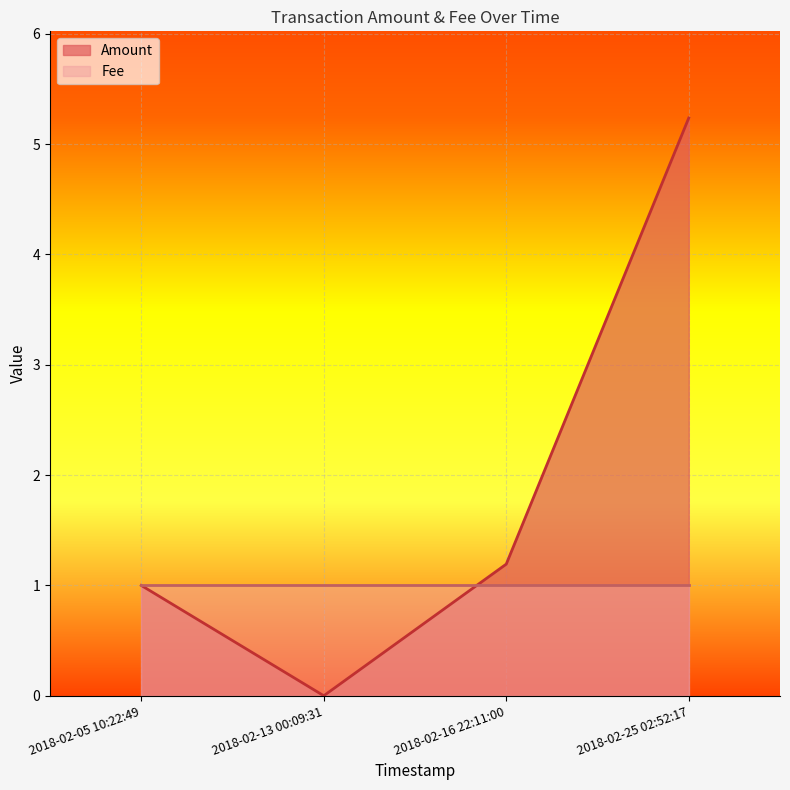

What is the difference between the second highest and minimum values in the Amount series?

1.2